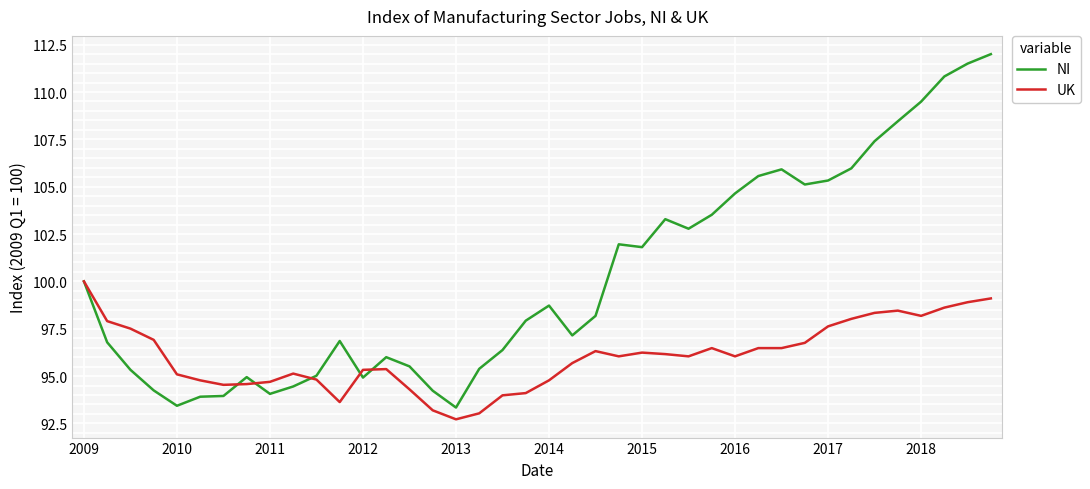

What is the greatest value displayed?

112.0